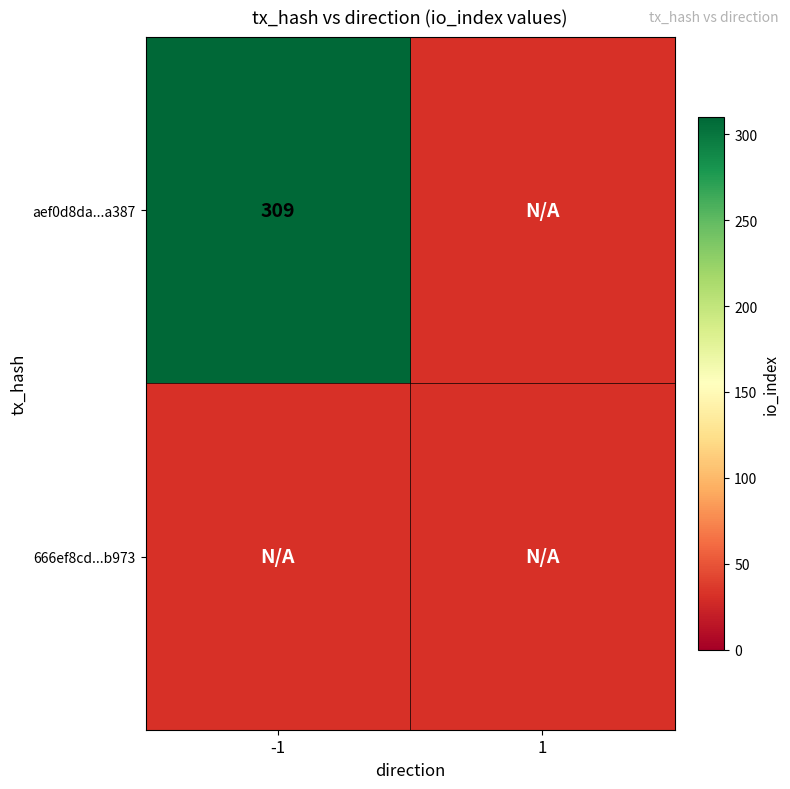

Which series has the widest spread of values?

aef0d8da0d61711b3c65a86931734d11912a387